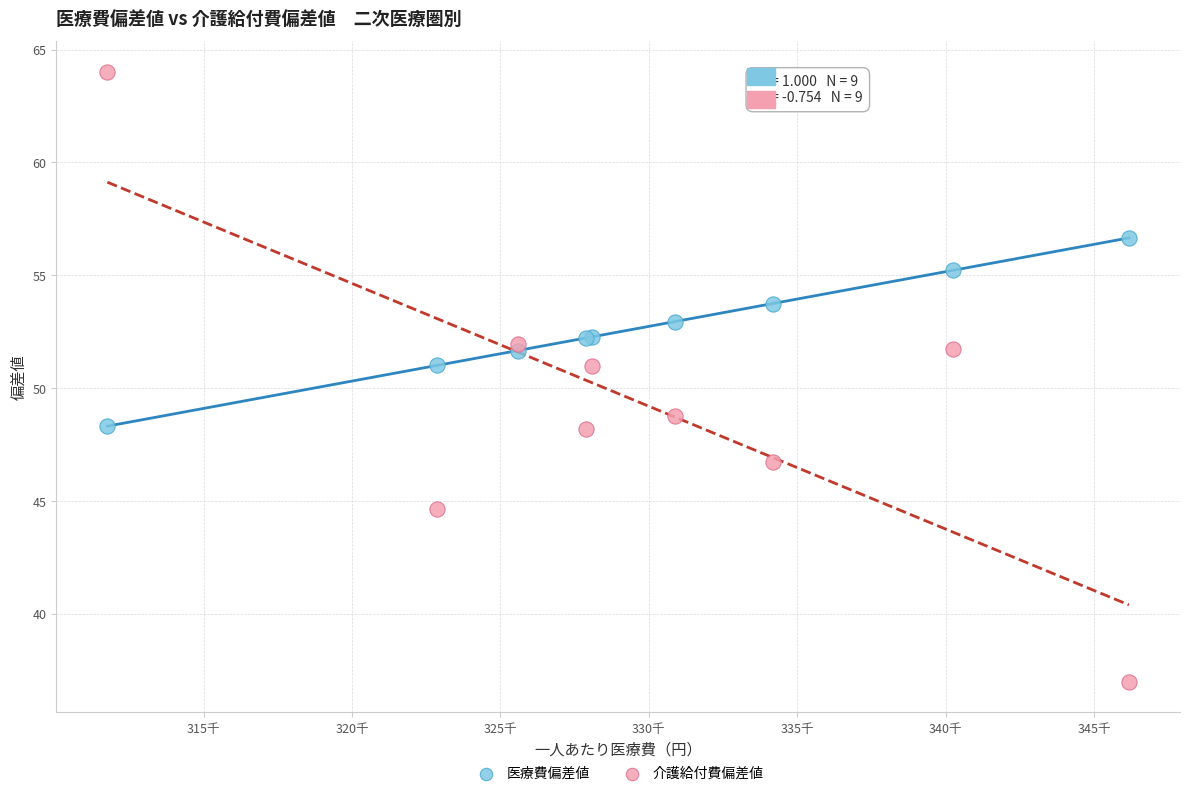

Which series has the widest spread of Y values?

介護給付費偏差値